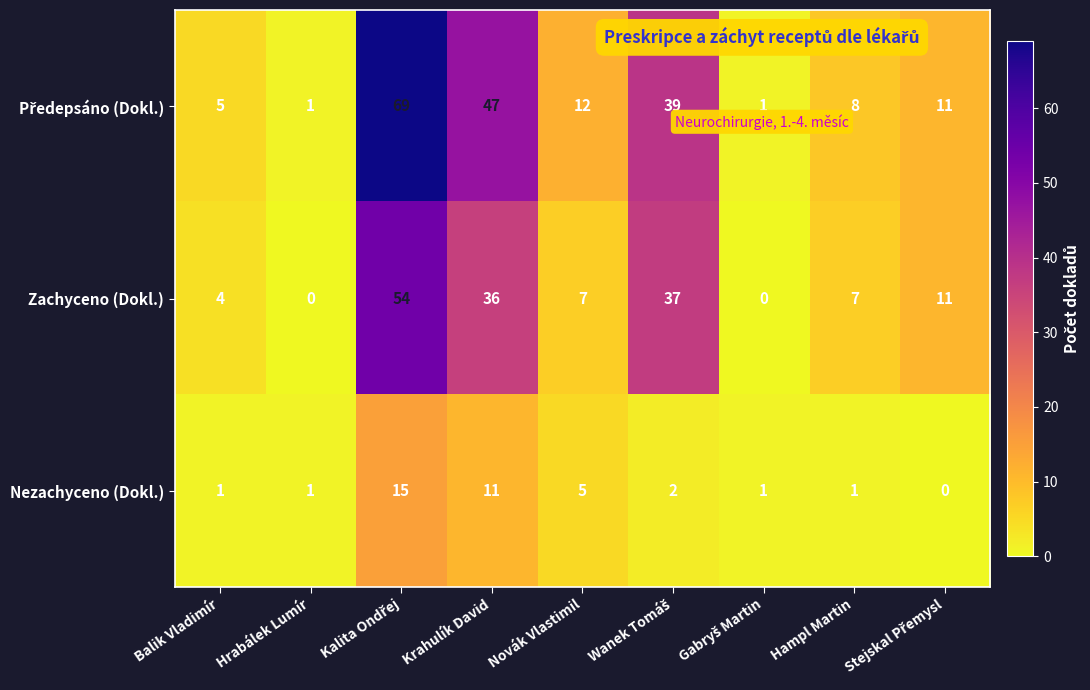

The Nezachyceno (Dokl.) series shows 11 at Krahulík David. True or false?

True